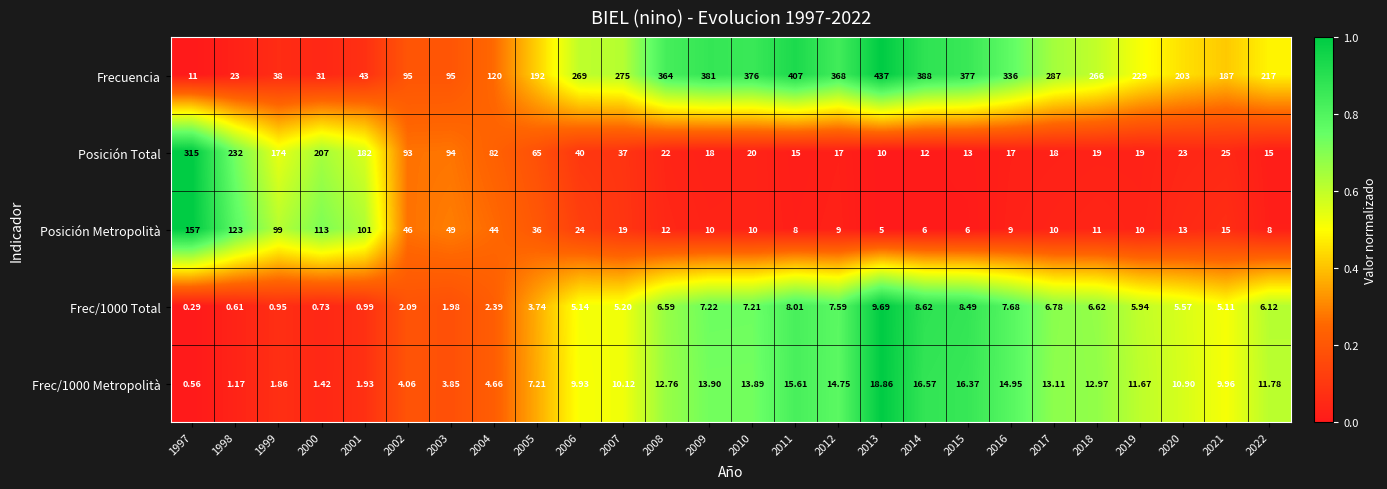

Which series changed the most between 2002 and 2011?

Frecuencia